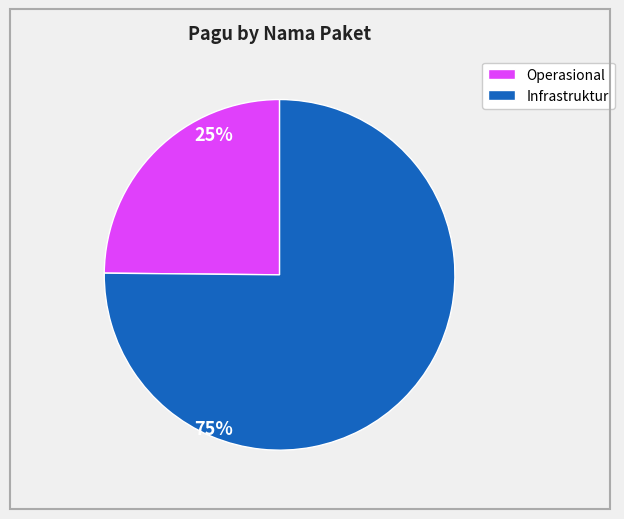

Does any single category account for the majority?

Yes